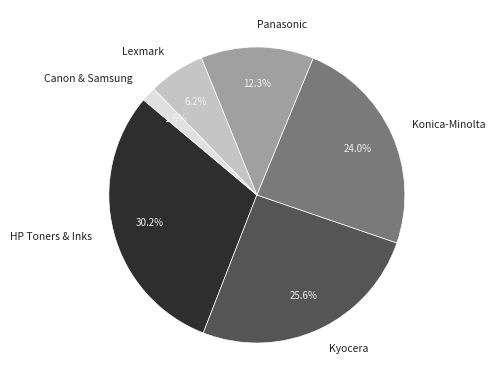

Does any single category account for the majority?

No